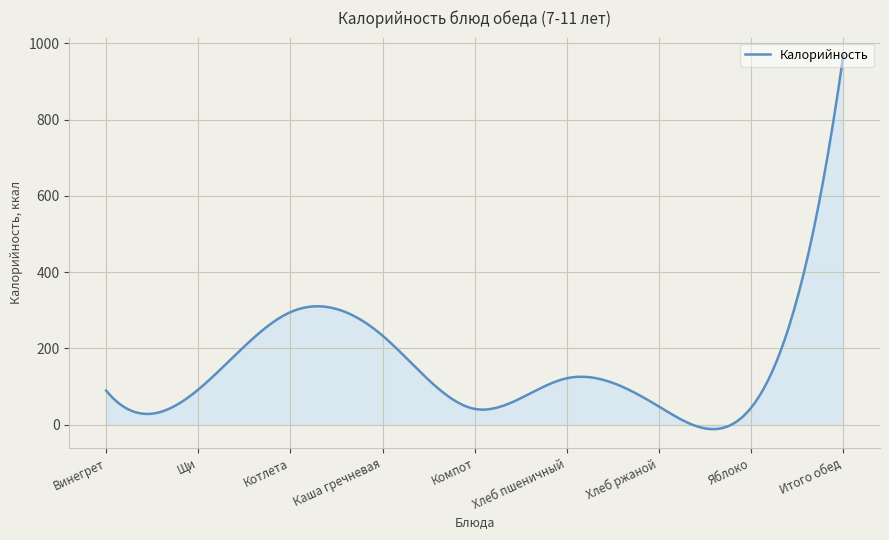

What is the sum of all values?

46810.8